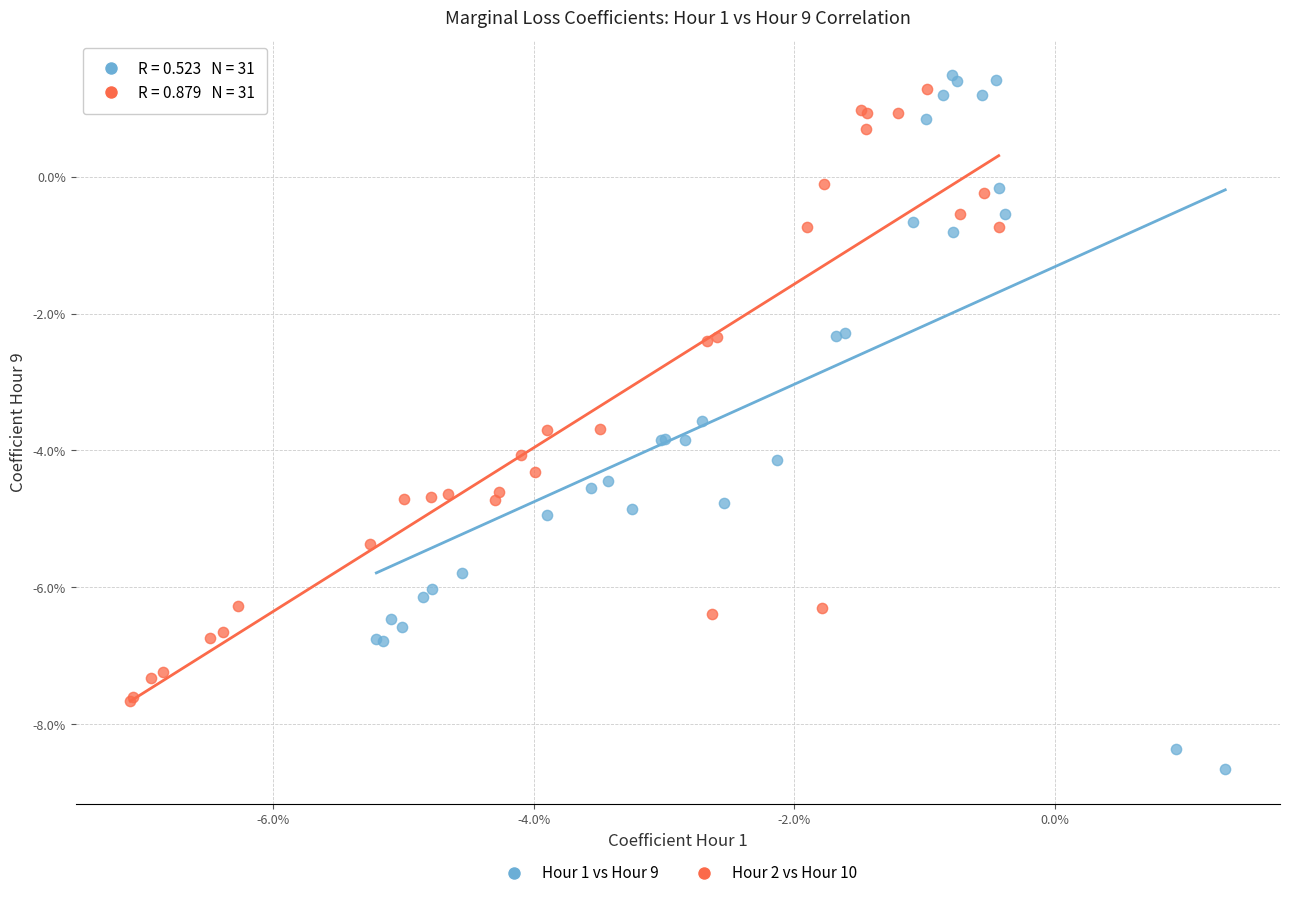

Which series has the widest spread of Y values?

Hour 1 vs Hour 9